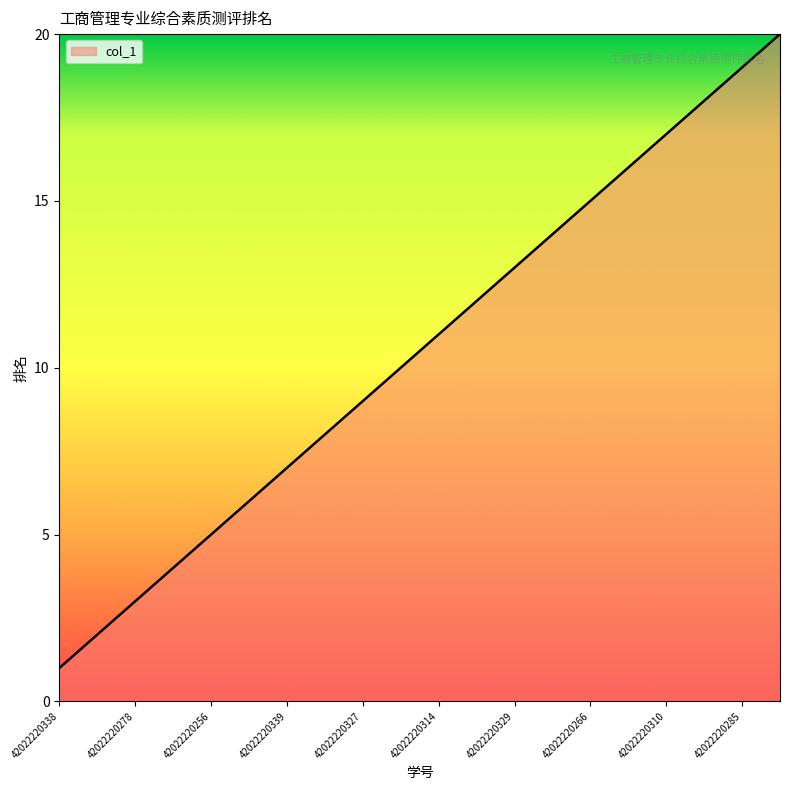

What is the maximum value shown in the chart?

20